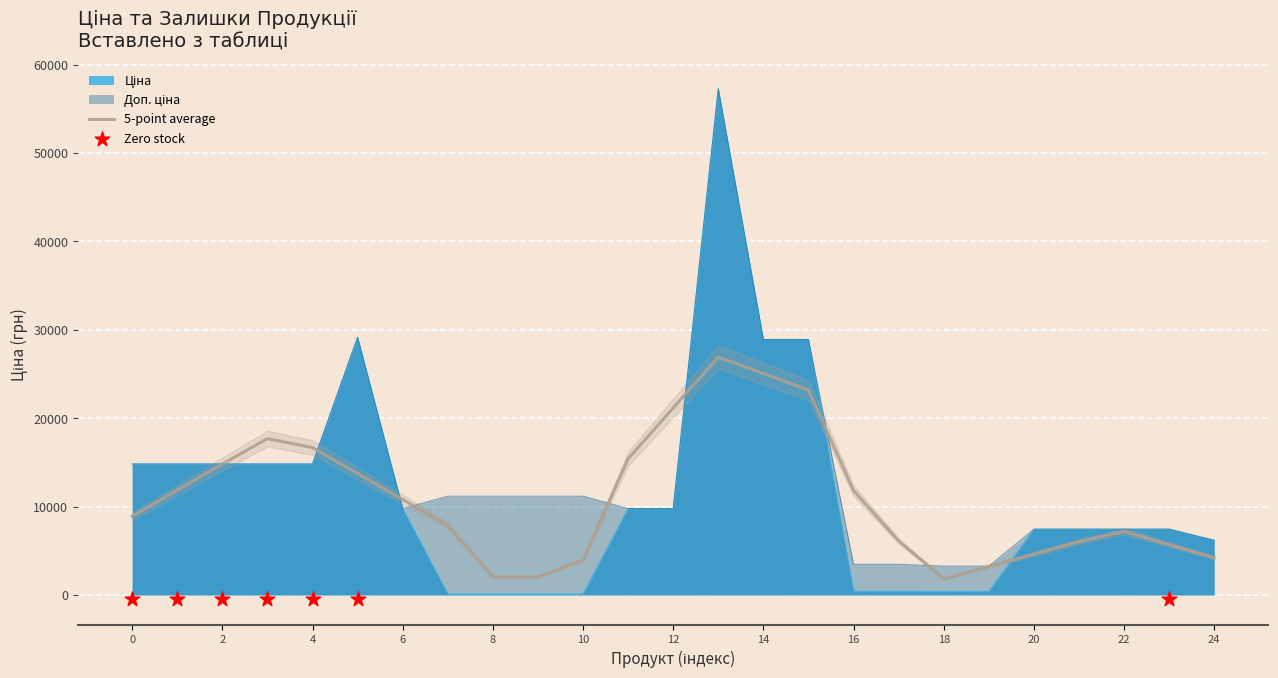

At which category is the sum across all series the highest?

13